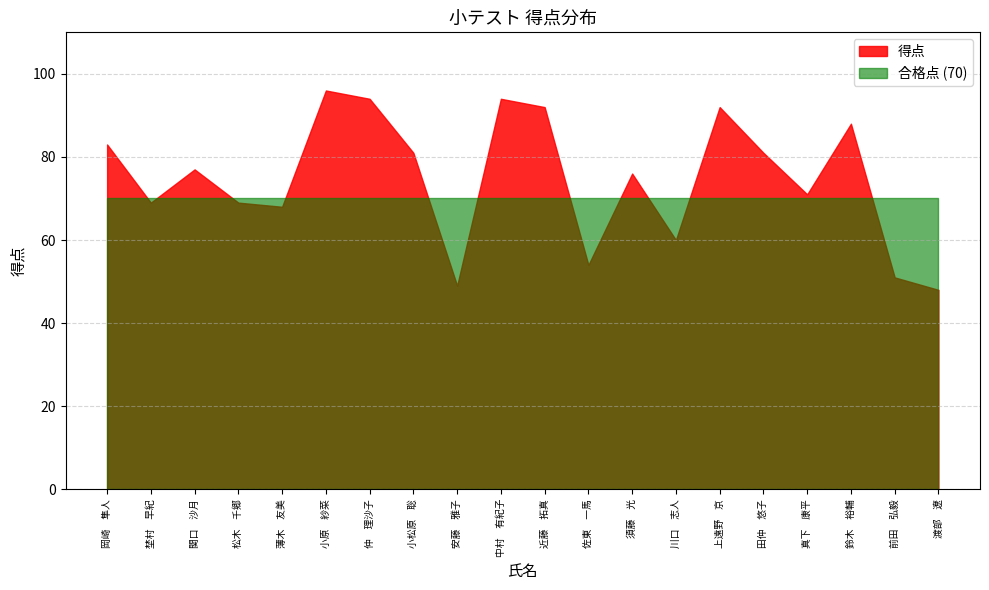

How many lines are shown in the chart?

2